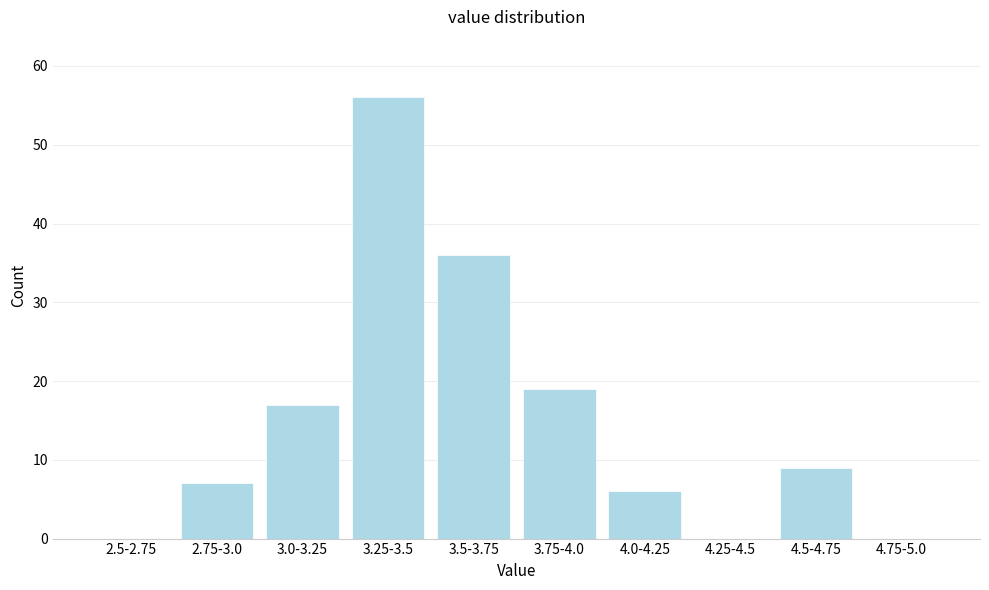

Reading right to left, what are all the values shown in this chart?

4.75-5.0=0	4.5-4.75=9	4.25-4.5=0	4.0-4.25=6	3.75-4.0=19	3.5-3.75=36	3.25-3.5=56	3.0-3.25=17	2.75-3.0=7	2.5-2.75=0